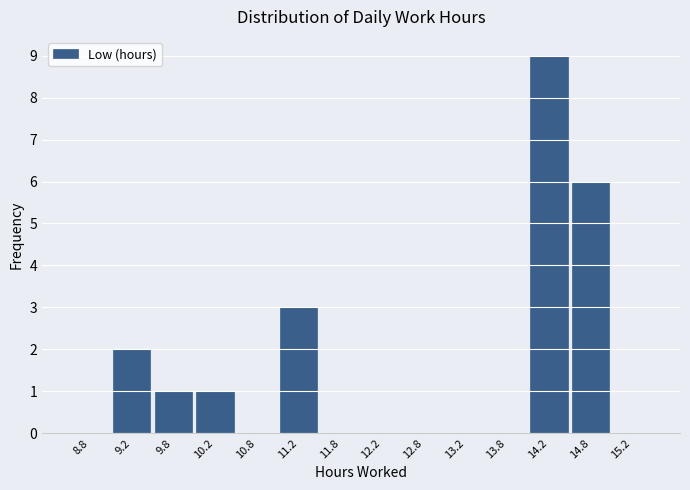

Over which range of the x-axis is the bar tallest?

14.0 to 14.5